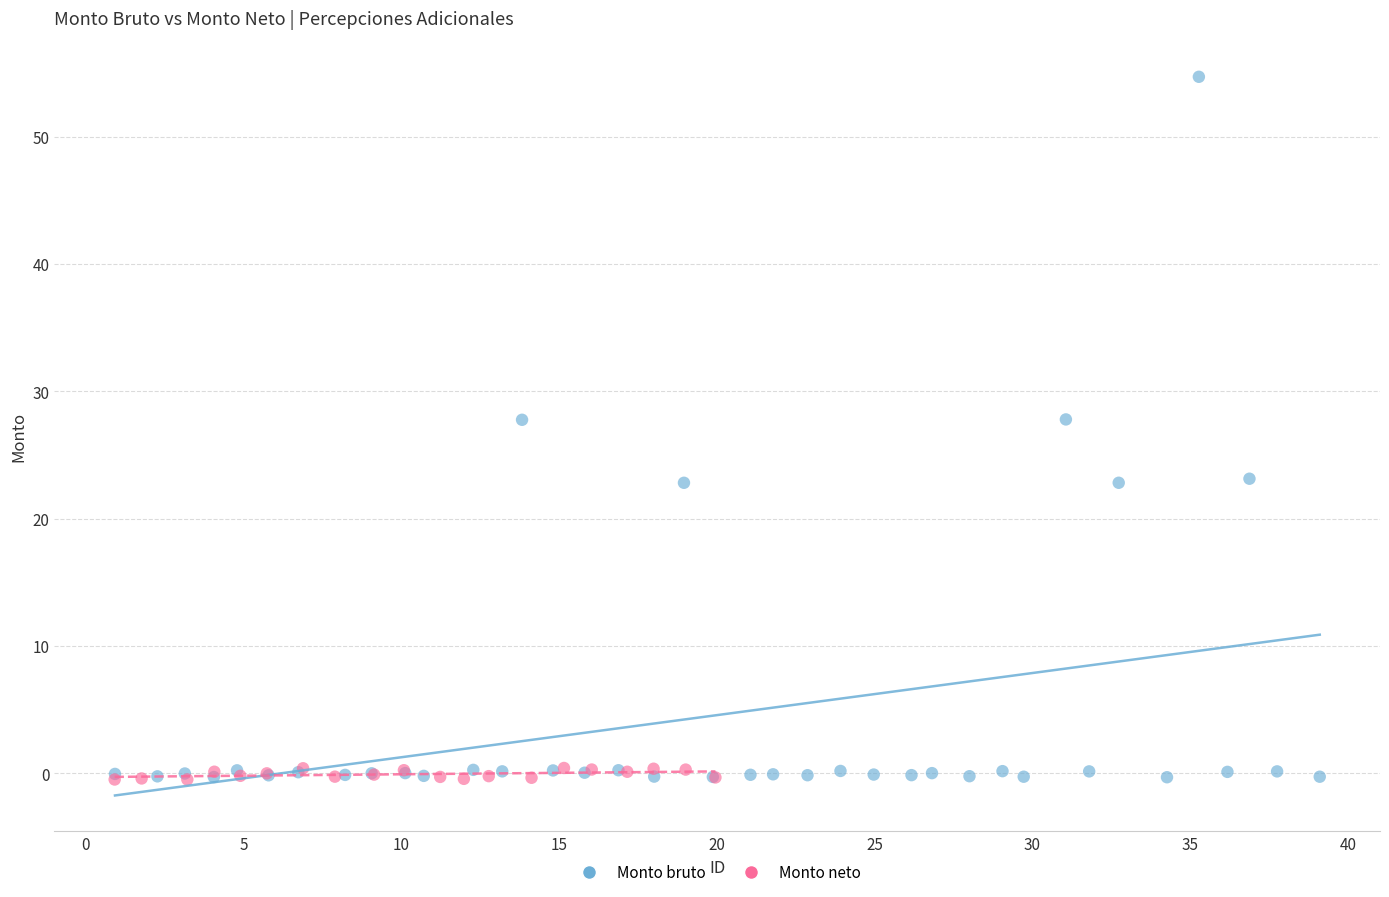

Which series has the largest Y range (max minus min)?

Monto bruto